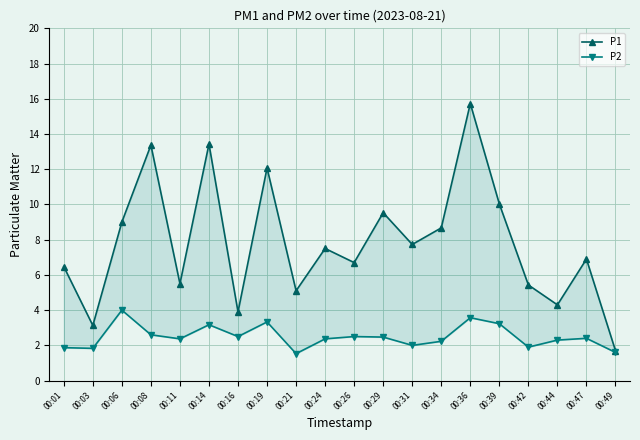

Reading right to left, what are all the values shown in this chart?

P1: 00:49=1.7	00:47=6.9	00:44=4.3	00:42=5.4	00:39=10.0	00:36=15.7	00:34=8.7	00:31=7.7	00:29=9.5	00:26=6.7	00:24=7.5	00:21=5.1	00:19=12.1	00:16=3.9	00:14=13.4	00:11=5.5	00:08=13.4	00:06=9.0	00:03=3.1	00:01=6.5
P2: 00:49=1.6	00:47=2.4	00:44=2.3	00:42=1.9	00:39=3.2	00:36=3.6	00:34=2.2	00:31=2.0	00:29=2.5	00:26=2.5	00:24=2.4	00:21=1.5	00:19=3.3	00:16=2.5	00:14=3.2	00:11=2.4	00:08=2.6	00:06=4.0	00:03=1.8	00:01=1.9